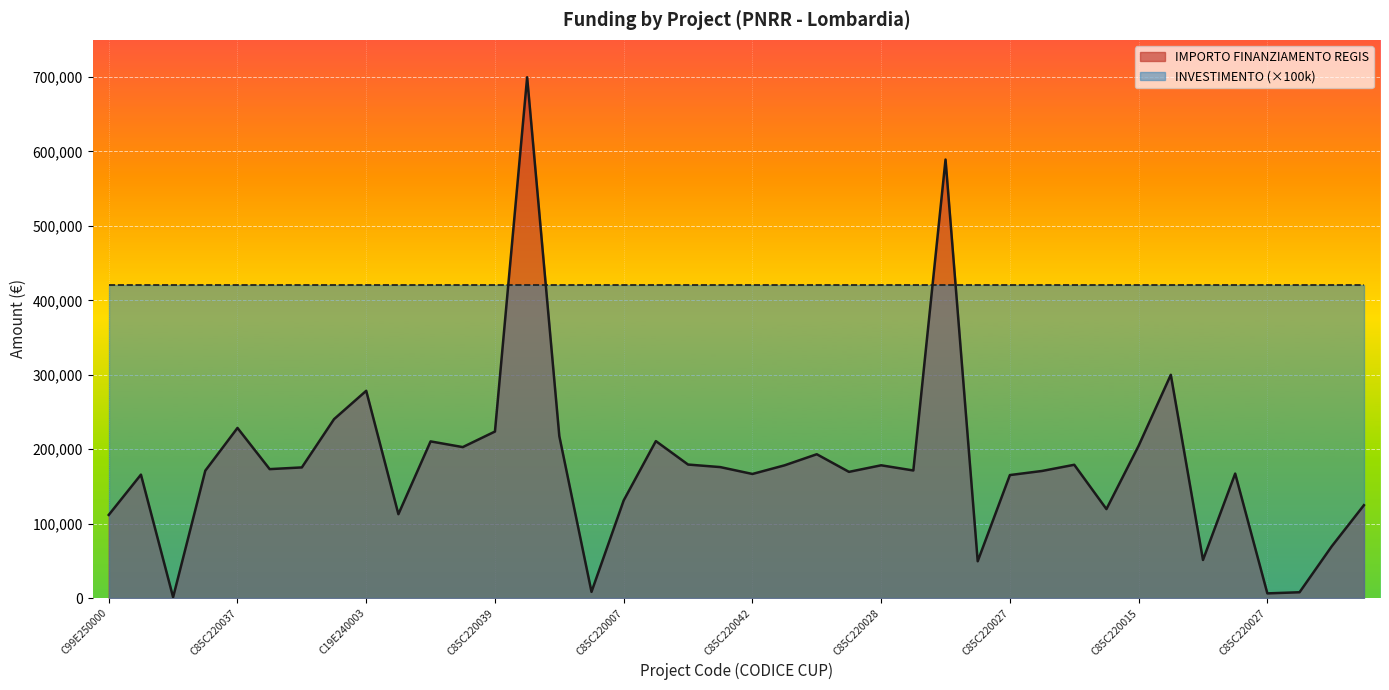

Which category has the lowest value across all series?

C49E25000030004